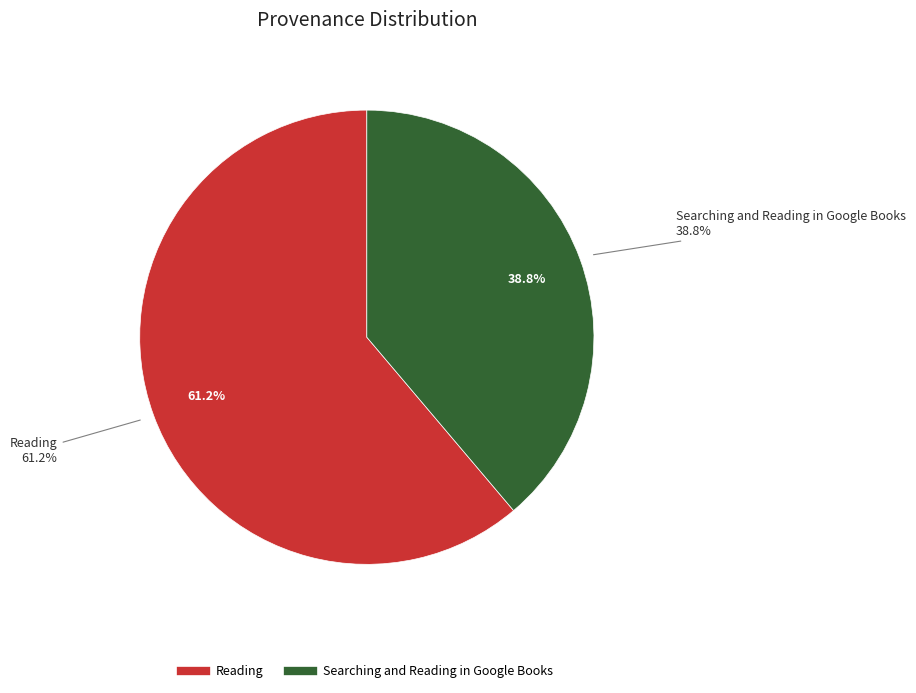

To the nearest percent, what is the combined percentage of Searching and Reading in Google Books and Reading?

100%